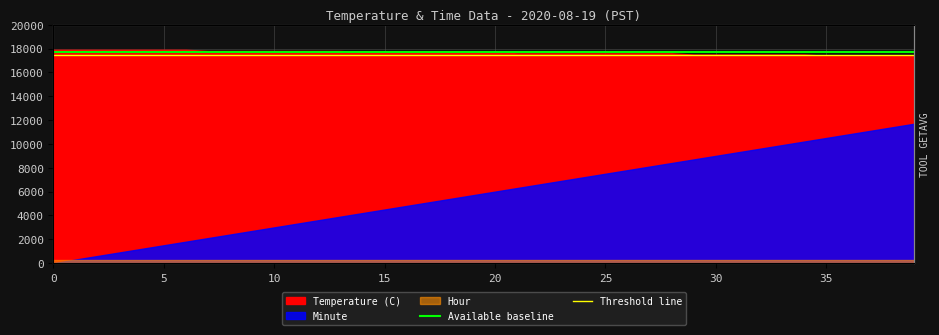

True or false: Available baseline has a value of 17700 at 5.

True